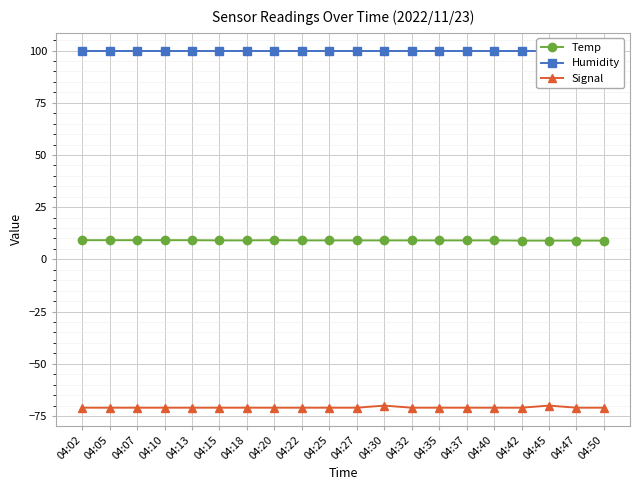

True or false: Temp and Signal cross at least once.

False